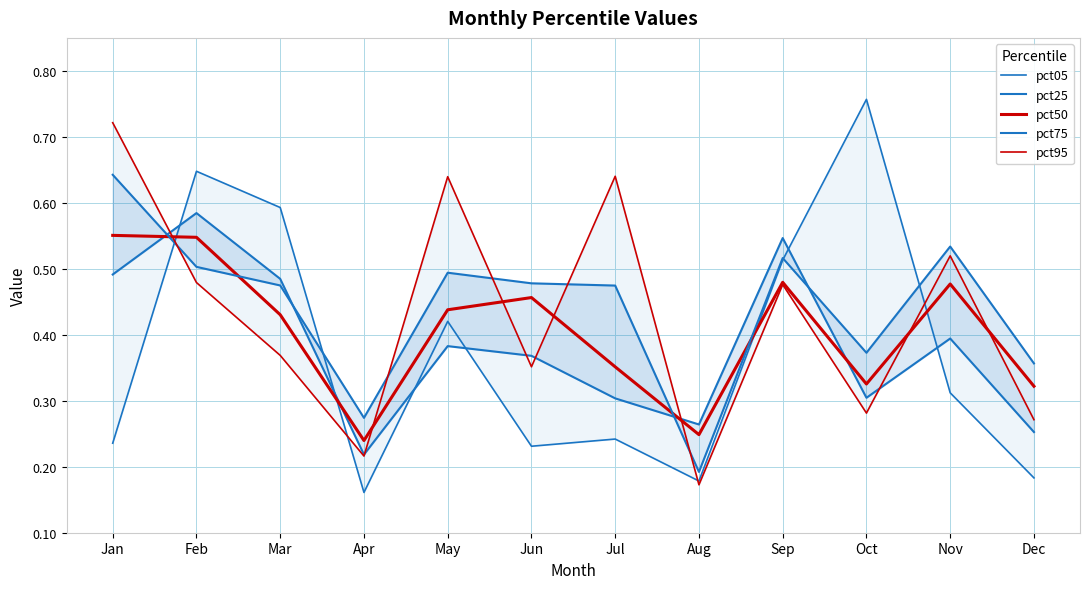

True or false: pct95 has a value of 0.3 at Dec.

True